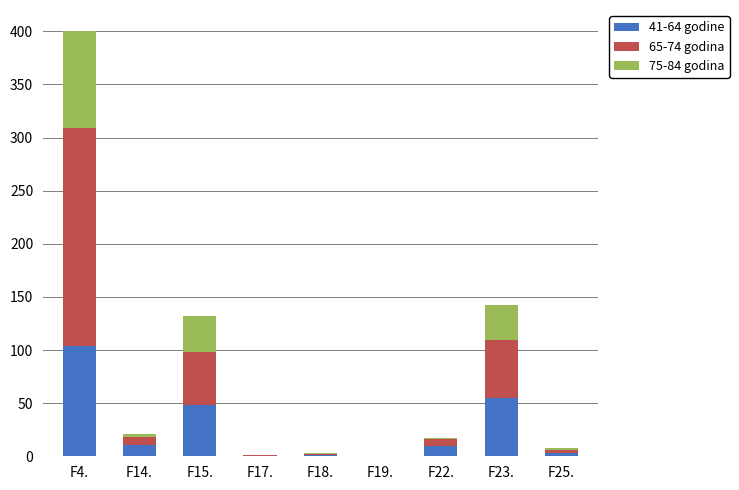

At which label does 41-64 godine first exceed 9?

F4.